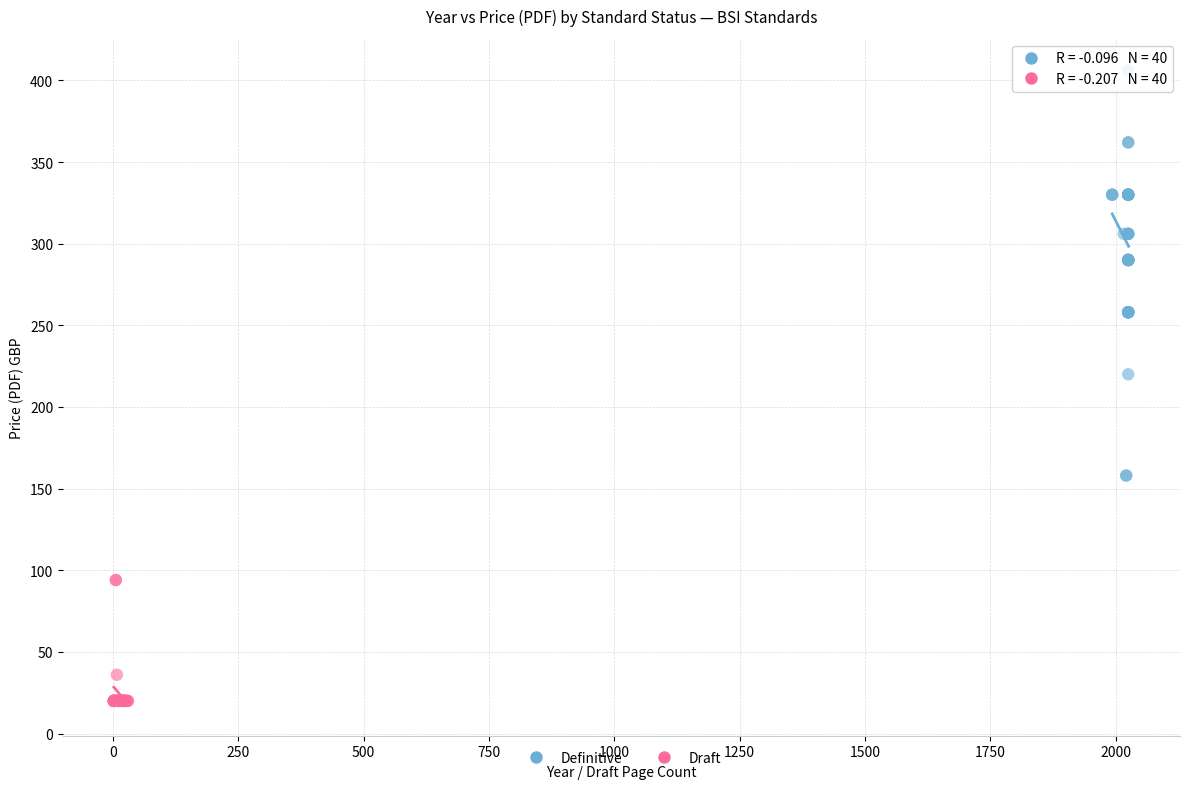

Which series reaches the minimum Y coordinate?

Draft